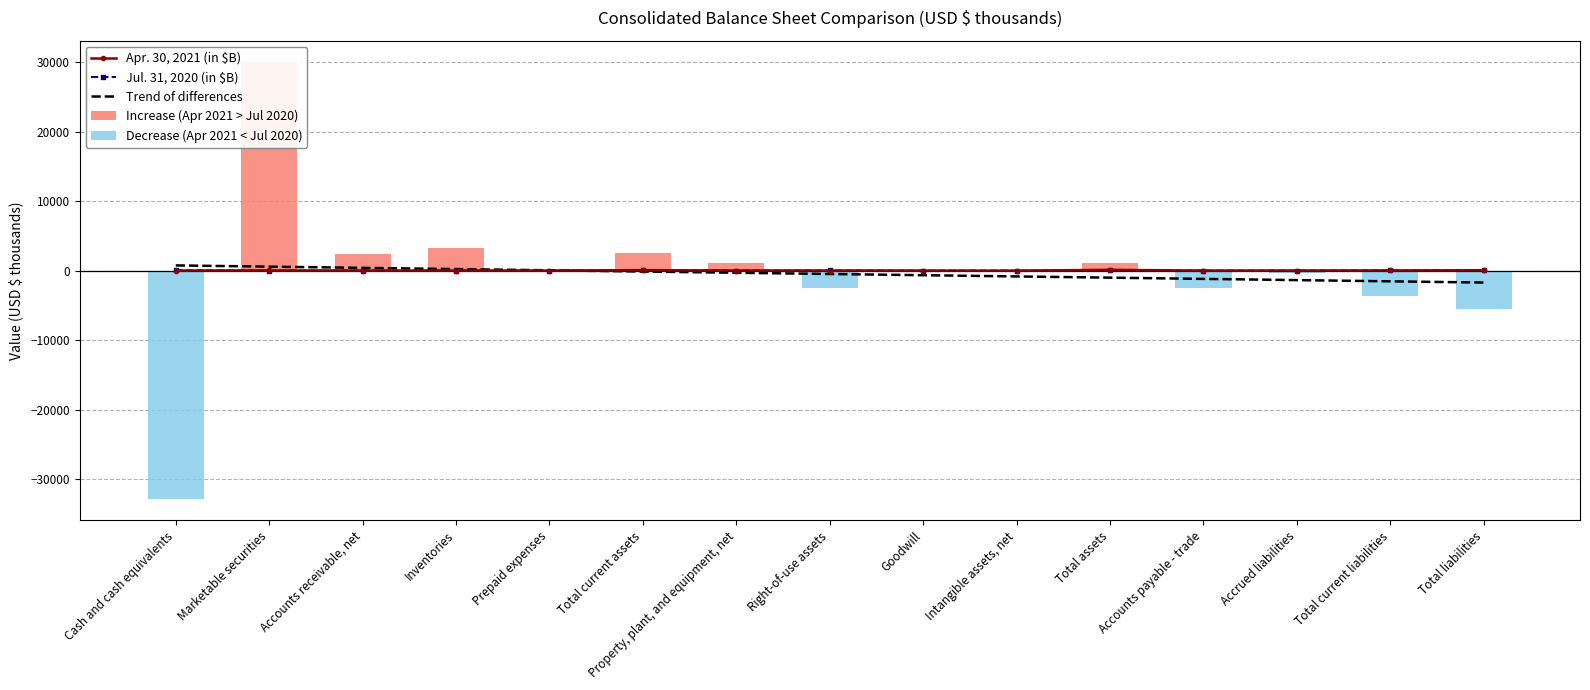

What is the sum of all Apr. 30, 2021 values?

393.5